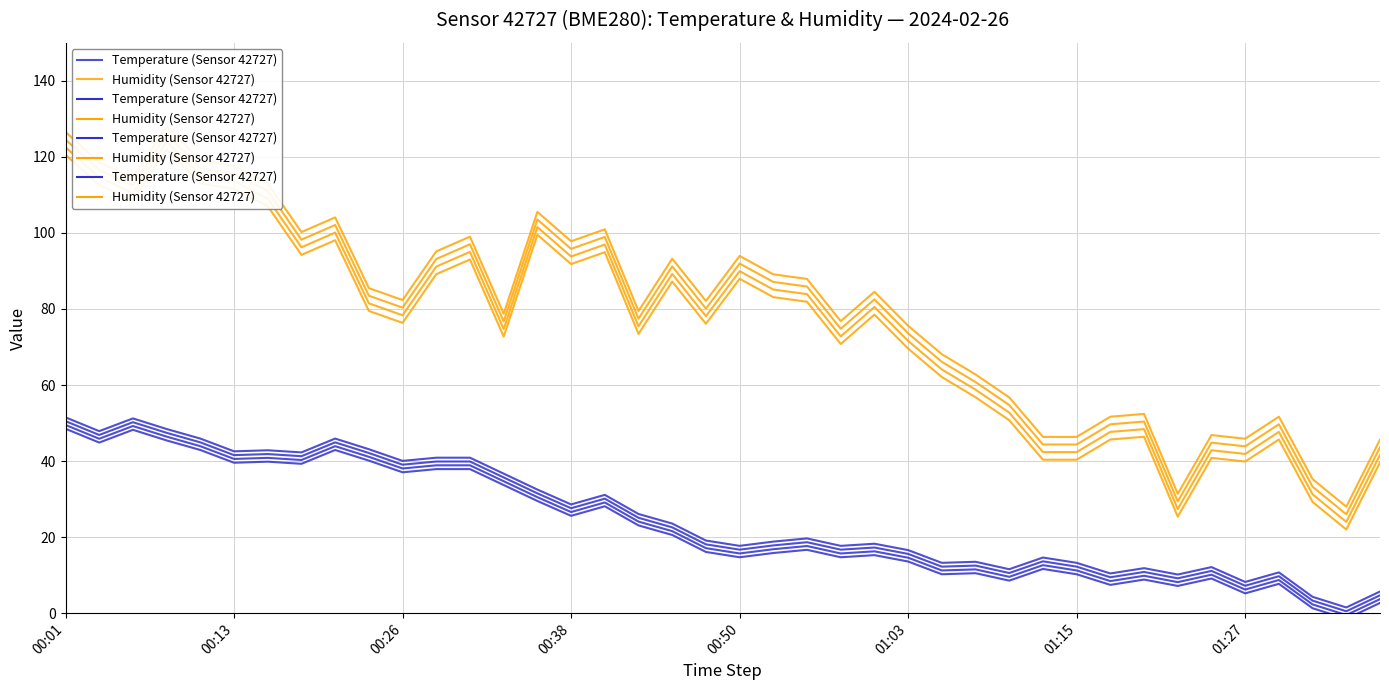

True or false: Humidity (Sensor 42727) has more than 2 interior local peaks.

True